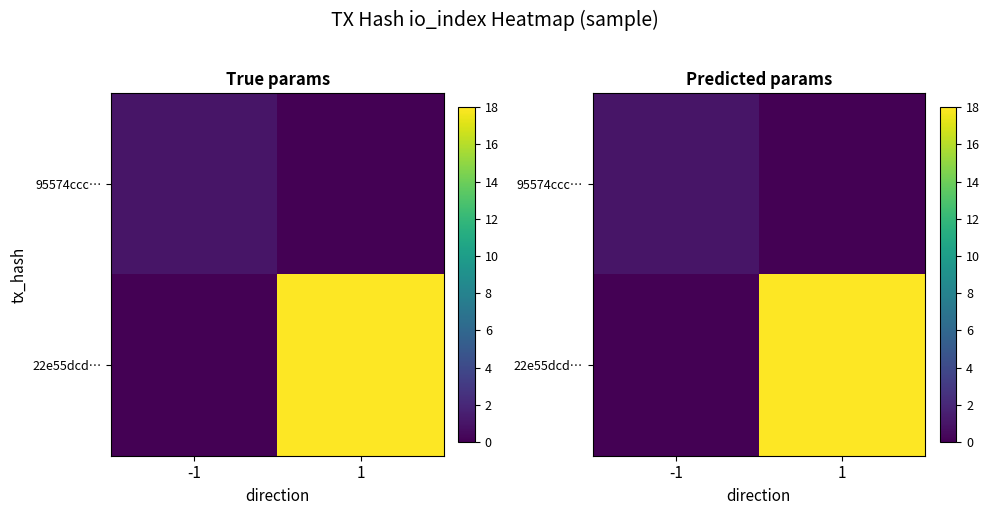

The value of 22e55dcd… at 1 is 24. True or false?

False